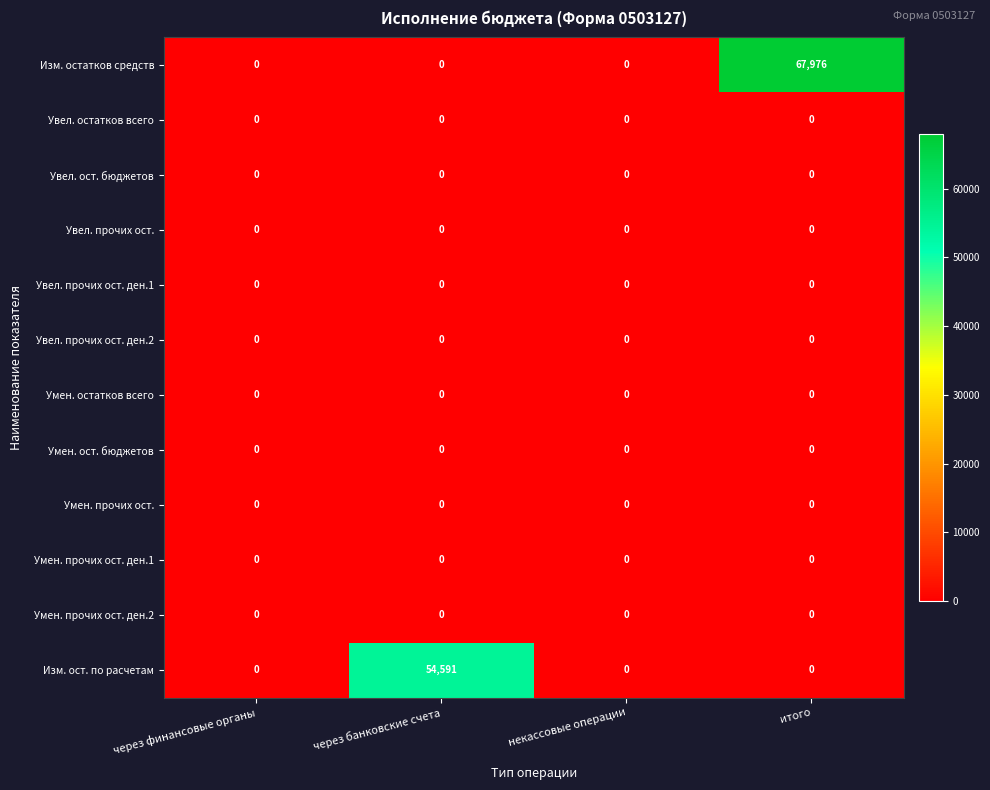

What is the spread (max minus min) of values at итого?

67976